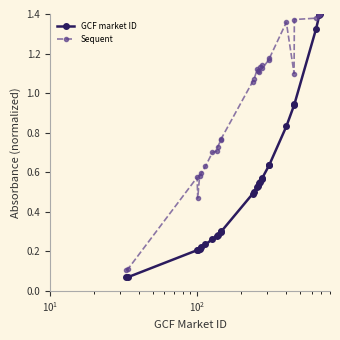

Which series has the largest total across all categories?

Sequent